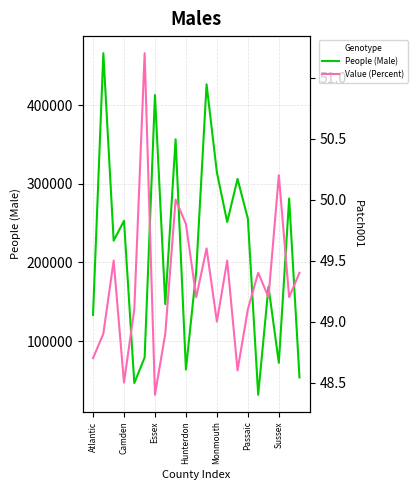

True or false: Value (Percent) has a value of 49.5 at 13.

True